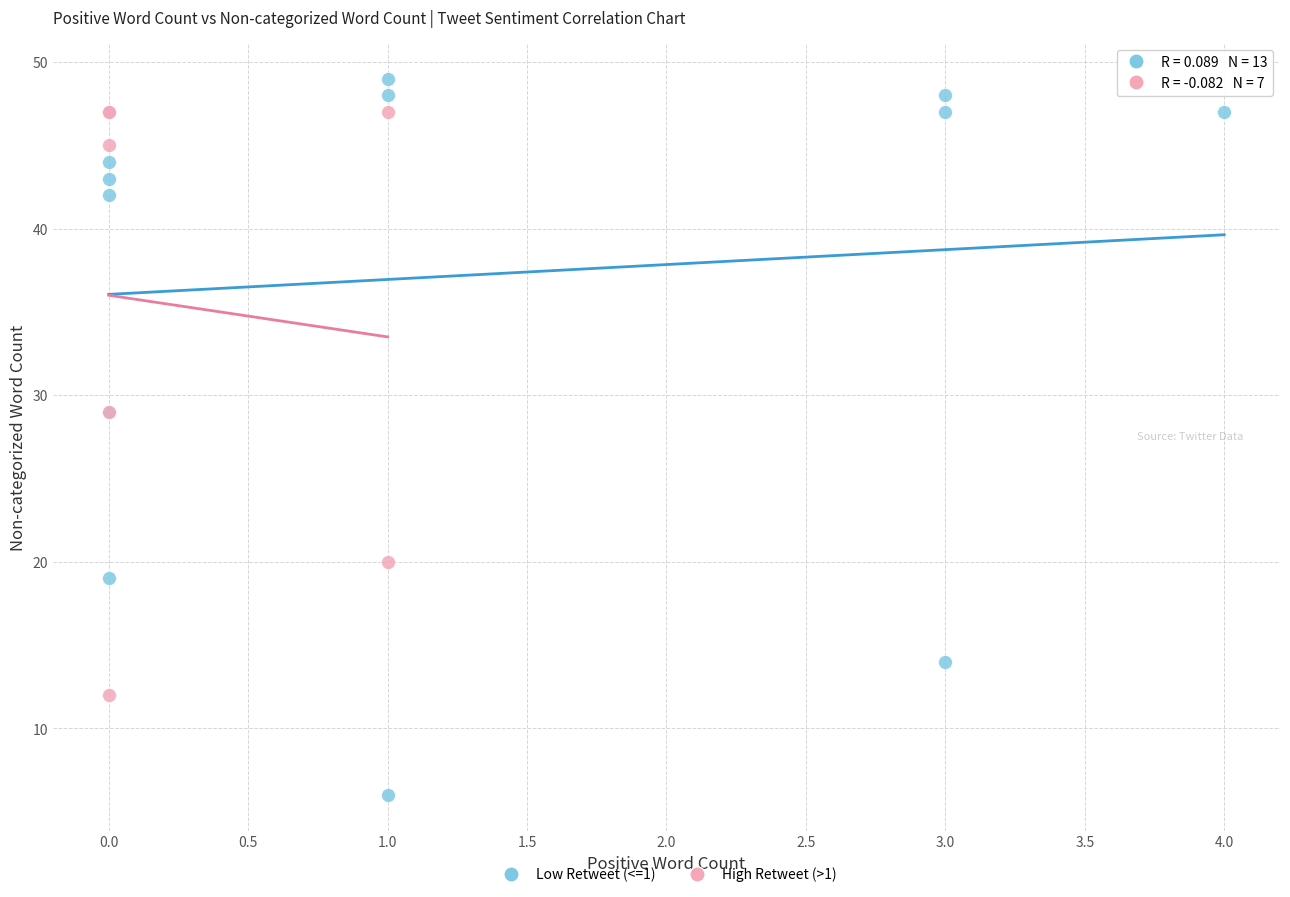

Which series contains the lowest Y value?

Low Retweet (<=1)